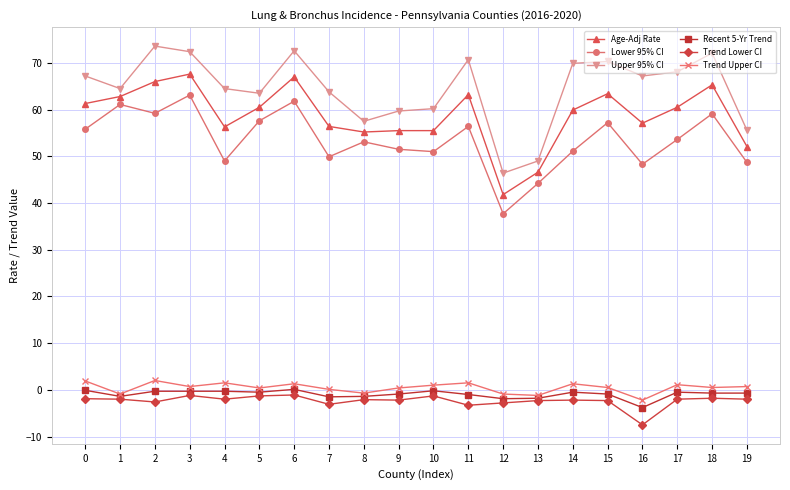

How many values in the Upper 95% CI series exceed 67?

10